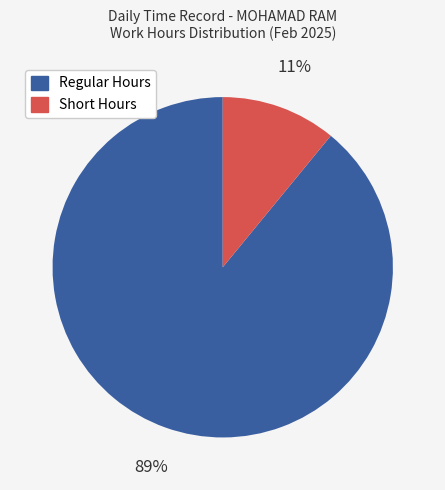

To the nearest percent, what is the difference between the Regular Hours and Short Hours slice percentages?

78%